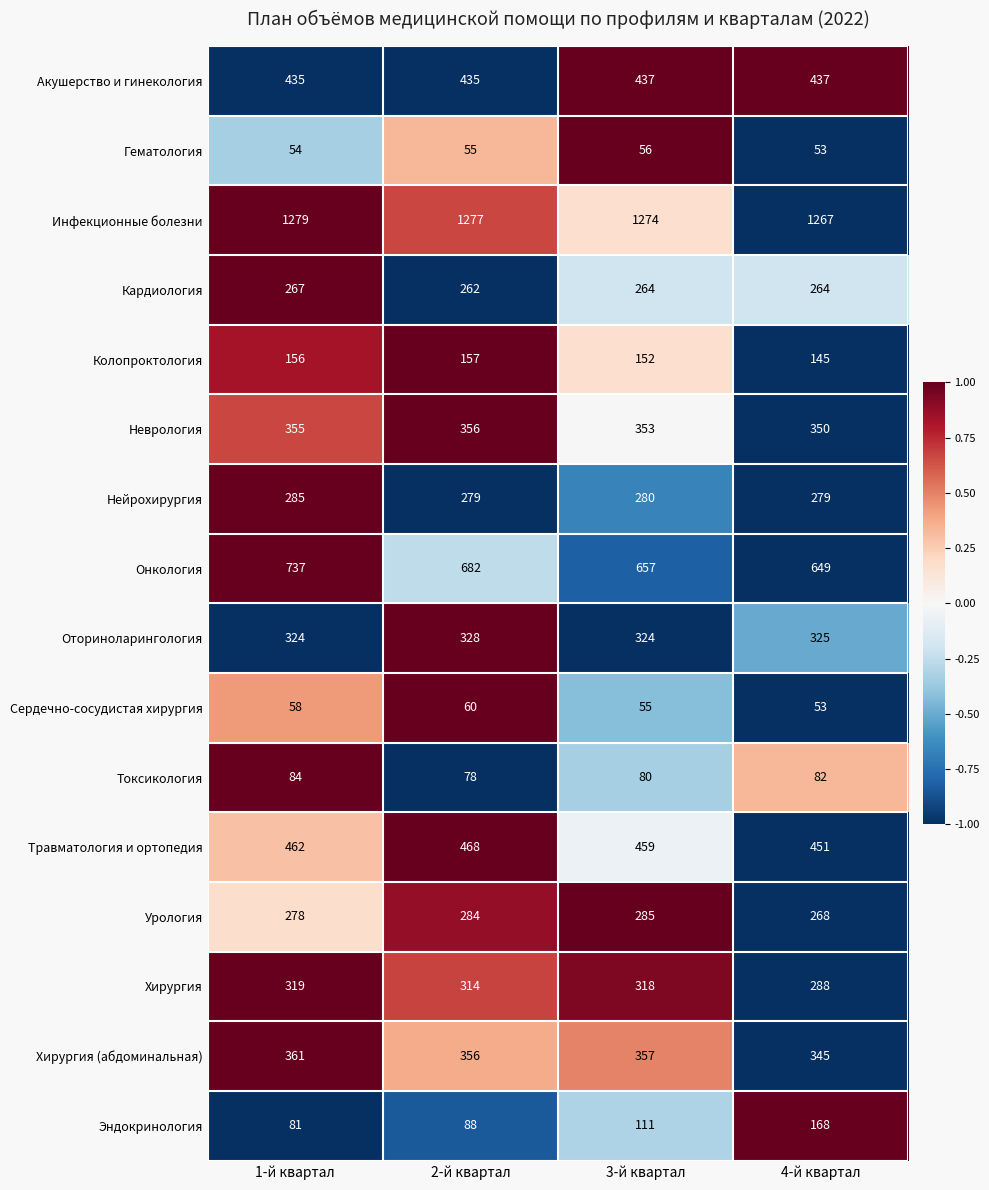

What is the sum of the Гематология values at 2-й квартал and 1-й квартал?

109